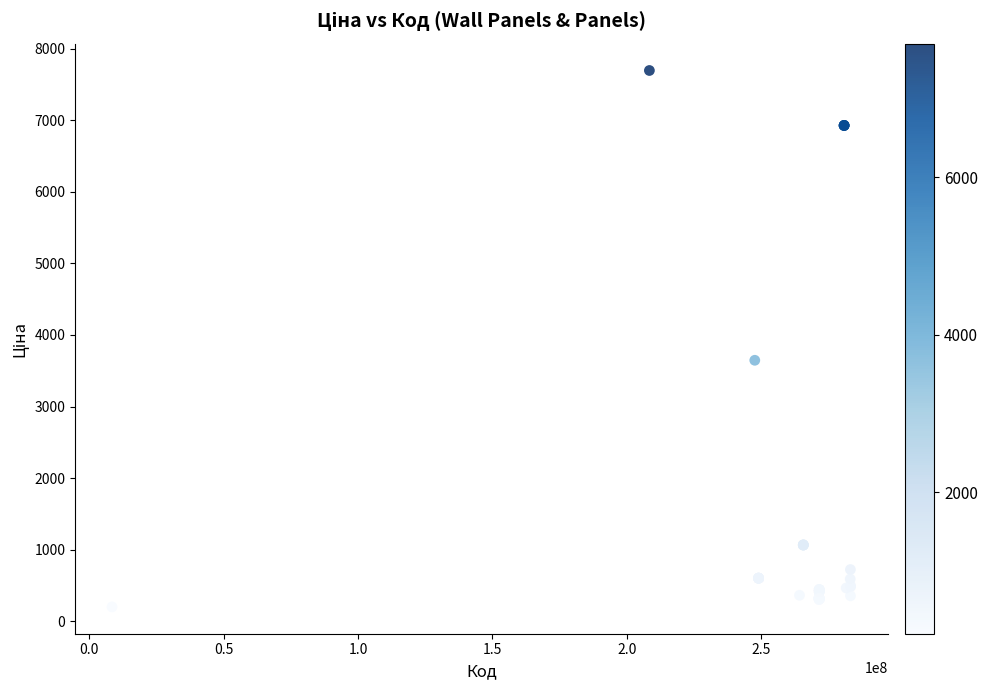

What Y value in the scatter plot is closest to 3947?

3646.5